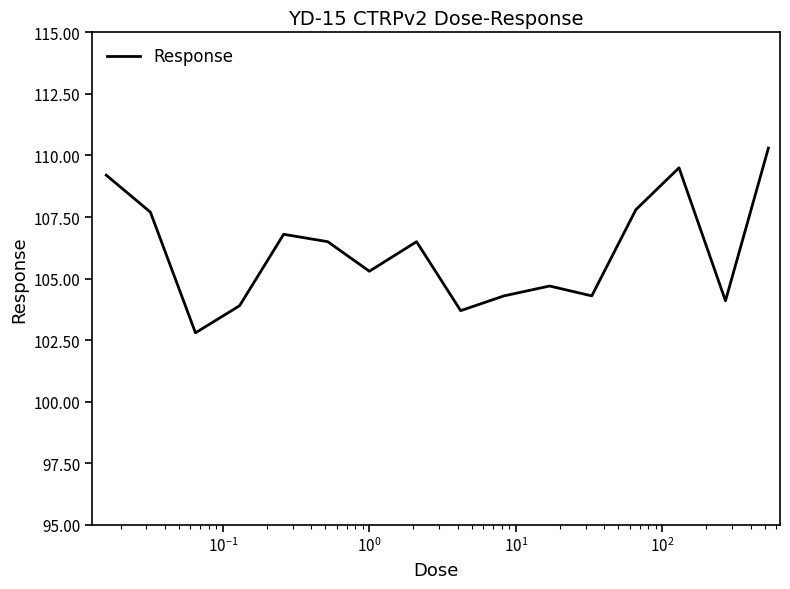

What is the greatest value displayed?

110.3